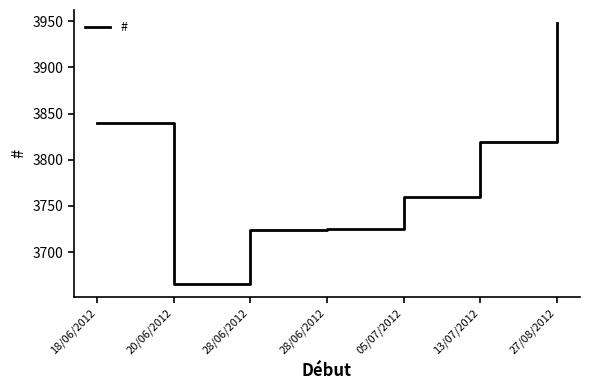

Is this an area chart (filled region under the line)?

No